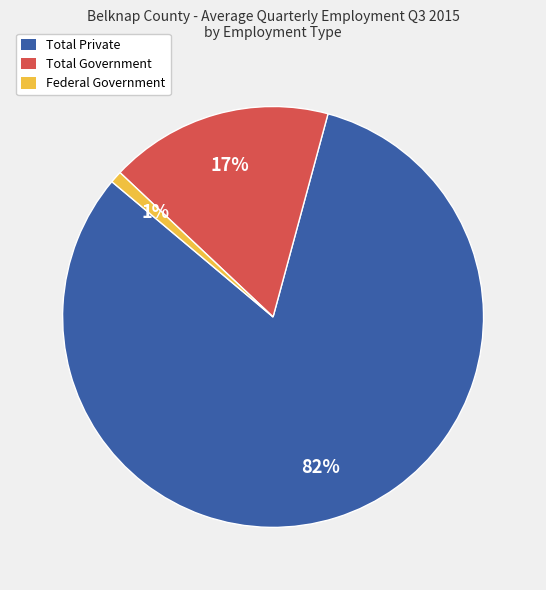

Count the number of slices in the pie.

3